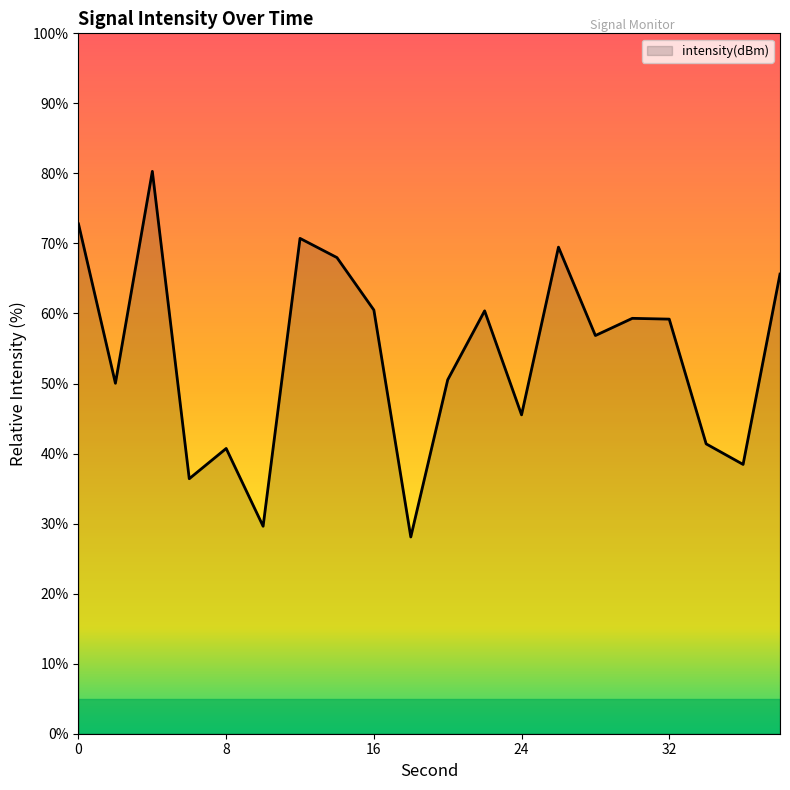

True or false: there are more than 0 points higher than both neighbors.

True